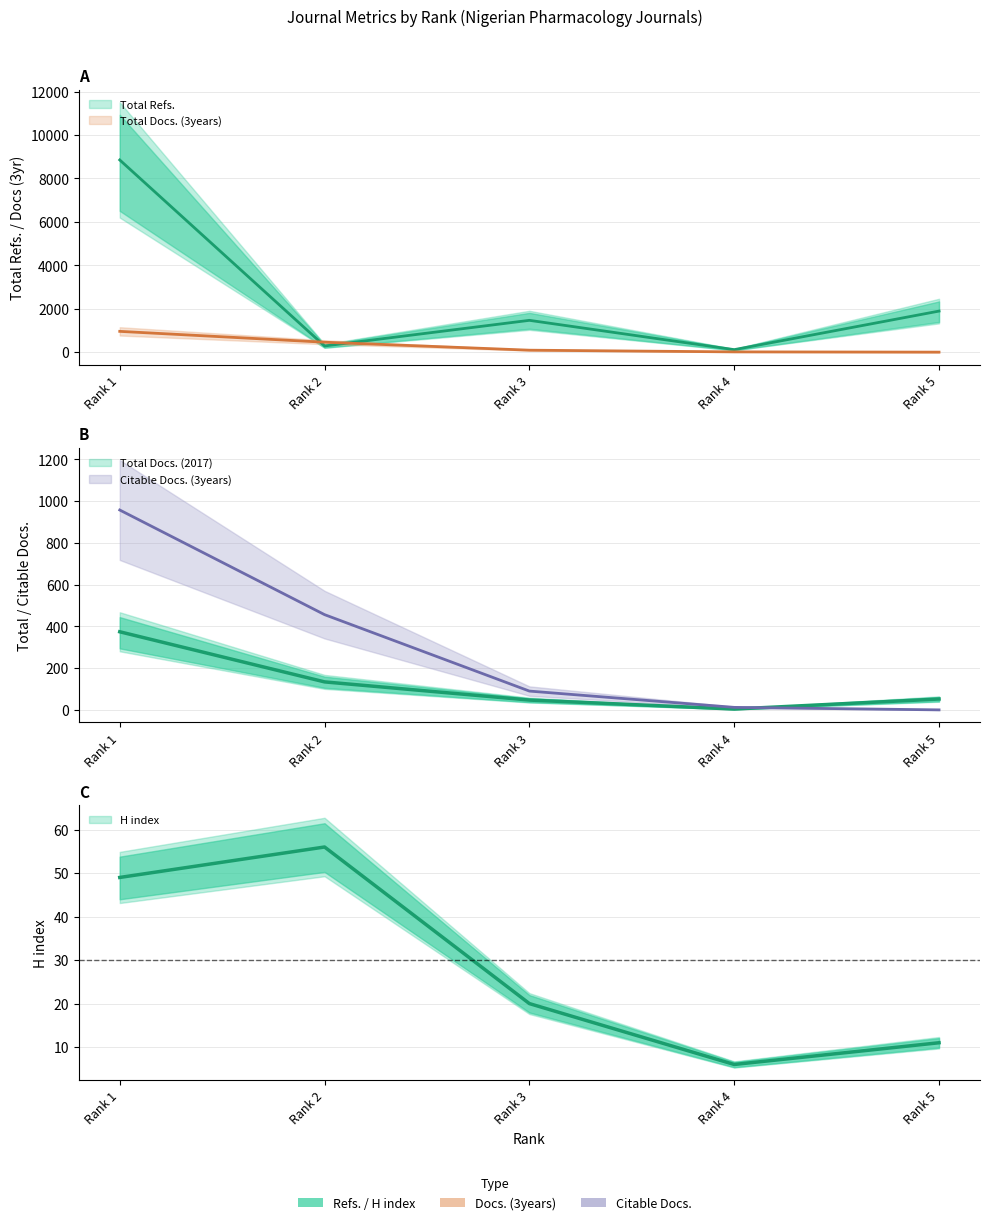

Reading right to left, extract all data points from this chart.

H index: Rank 5=11	Rank 4=6	Rank 3=20	Rank 2=56	Rank 1=49
Total Docs. (2017): Rank 5=52	Rank 4=4	Rank 3=47	Rank 2=134	Rank 1=374
Total Docs. (3years): Rank 5=0	Rank 4=12	Rank 3=90	Rank 2=457	Rank 1=957
Total Refs.: Rank 5=1891	Rank 4=115	Rank 3=1465	Rank 2=284	Rank 1=8852
Citable Docs. (3years): Rank 5=0	Rank 4=12	Rank 3=90	Rank 2=456	Rank 1=957